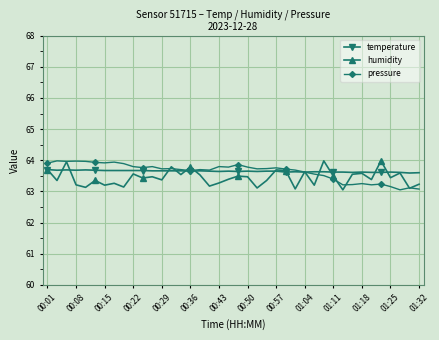

True or false: pressure has more than 1 interior local peaks.

True